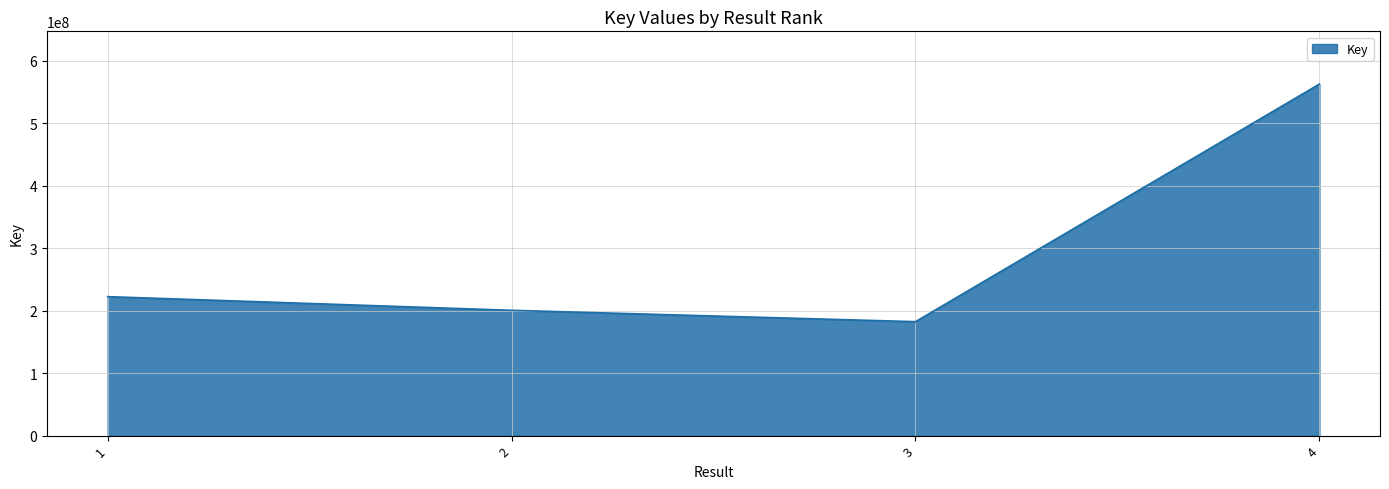

What is the smallest value displayed?

182392693